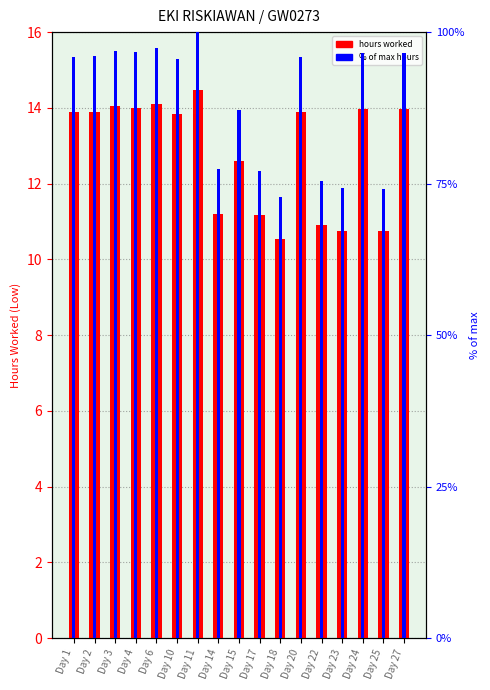

Rank the series by their maximum value, from highest to lowest.

% of max, Low (hours)